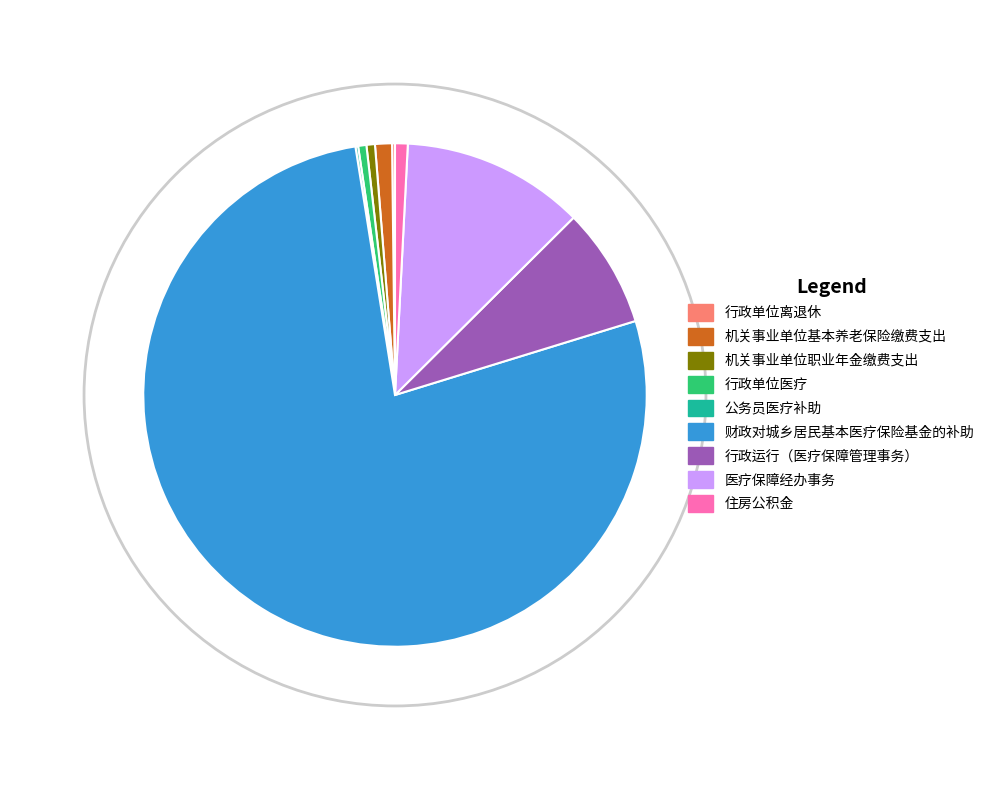

Combined, do 机关事业单位职业年金缴费支出 and 机关事业单位基本养老保险缴费支出 account for over 50%?

No